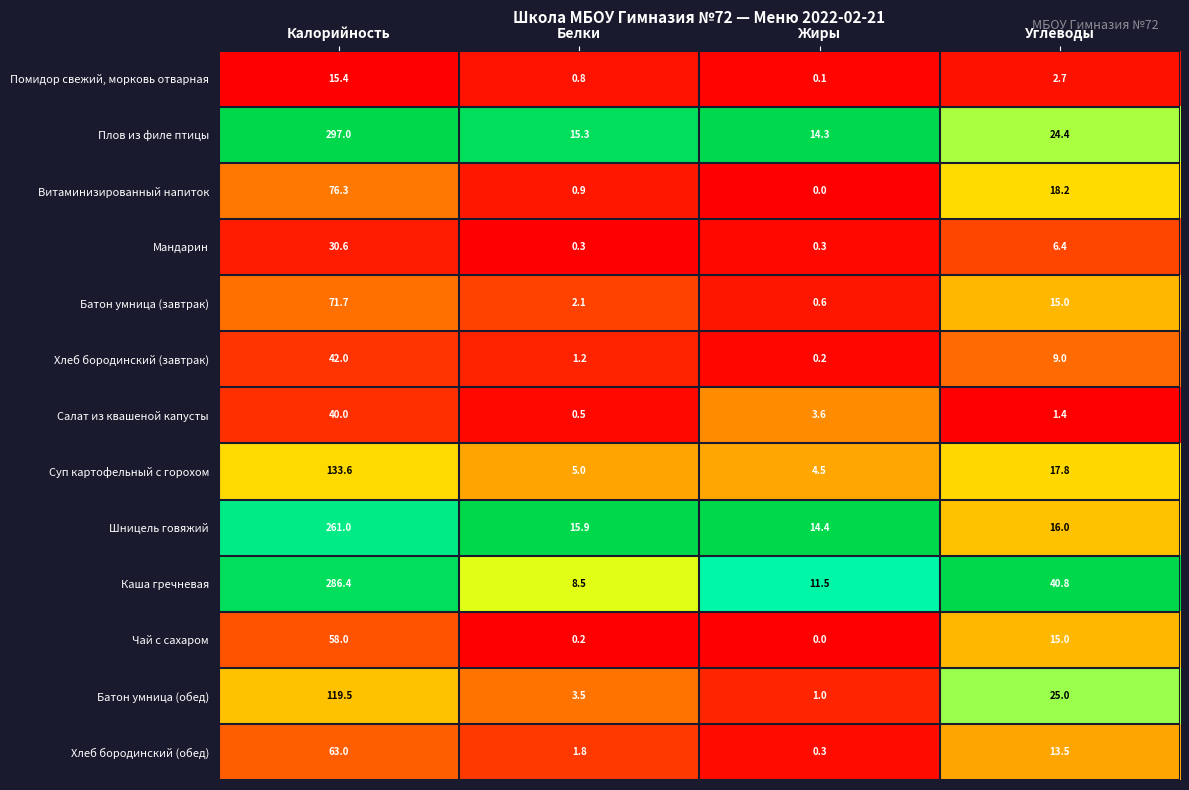

At Калорийность, list the series in order from smallest to largest.

Помидор свежий, морковь отварная, Мандарин, Салат из квашеной капусты, Хлеб бородинский (завтрак), Чай с сахаром, Хлеб бородинский (обед), Батон умница (завтрак), Витаминизированный напиток, Батон умница (обед), Суп картофельный с горохом, Шницель говяжий, Каша гречневая, Плов из филе птицы